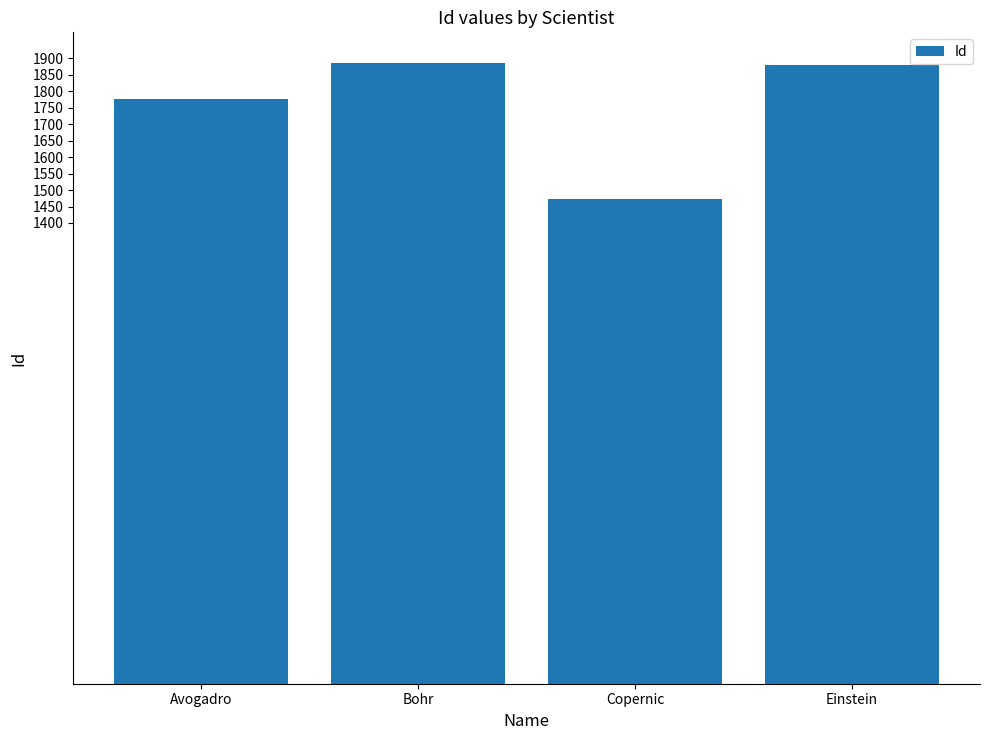

What is the ratio of the value at Bohr to the value at Copernic?

1.3